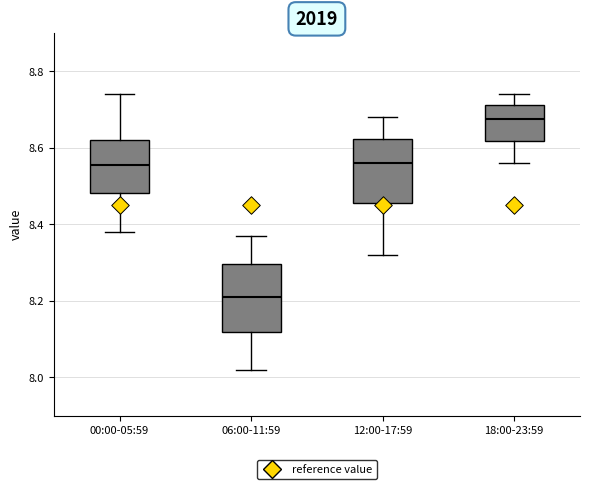

Reading left to right, read every box against the y-axis: the position of its median line, the range the box covers, and the ends of its whiskers. The values are not printed on the chart, so give them approximately, as read against the axis.

00:00-05:59: median 8.56, box 8.48 to 8.62, whiskers 8.38 to 8.74
06:00-11:59: median 8.22, box 8.12 to 8.30, whiskers 8.02 to 8.38
12:00-17:59: median 8.56, box 8.46 to 8.62, whiskers 8.32 to 8.68
18:00-23:59: median 8.68, box 8.62 to 8.72, whiskers 8.56 to 8.74